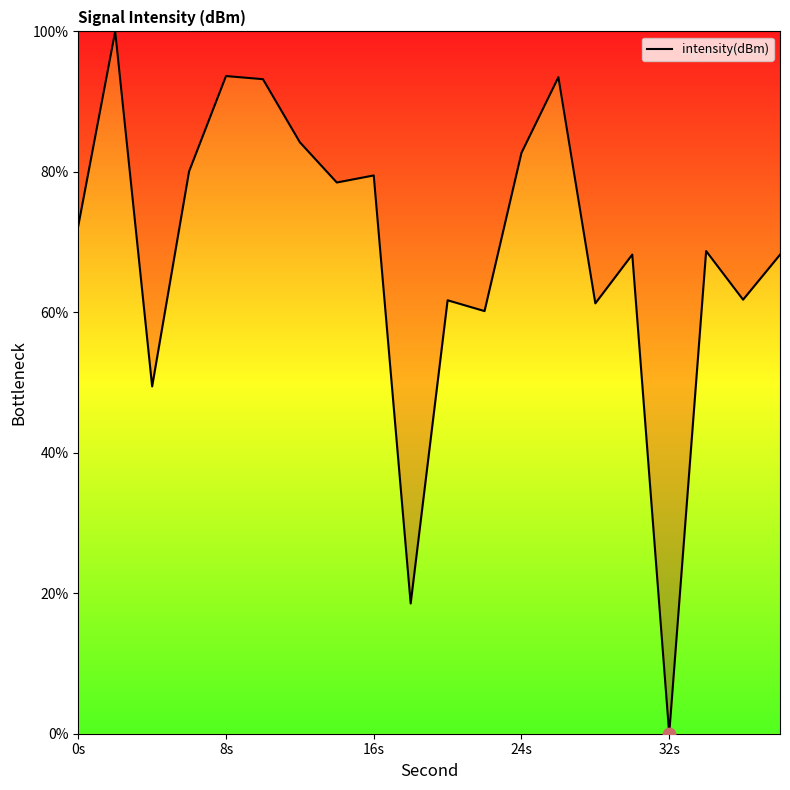

What is the difference between the maximum and minimum values?

100.0